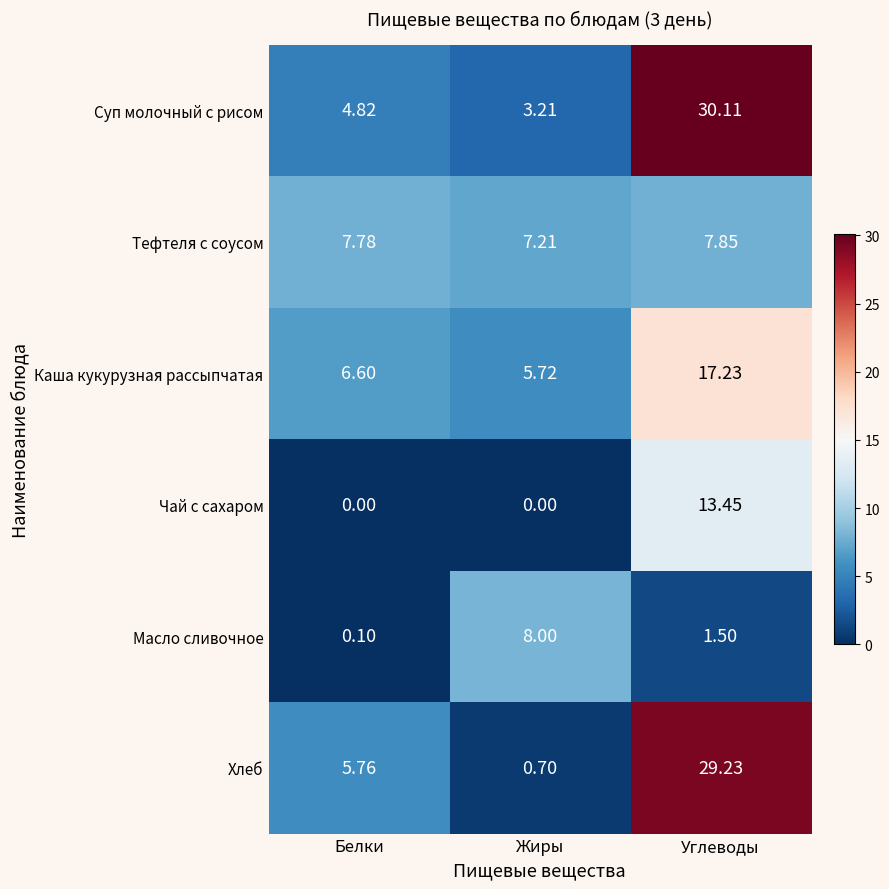

Which label corresponds to the largest value in the chart?

Углеводы